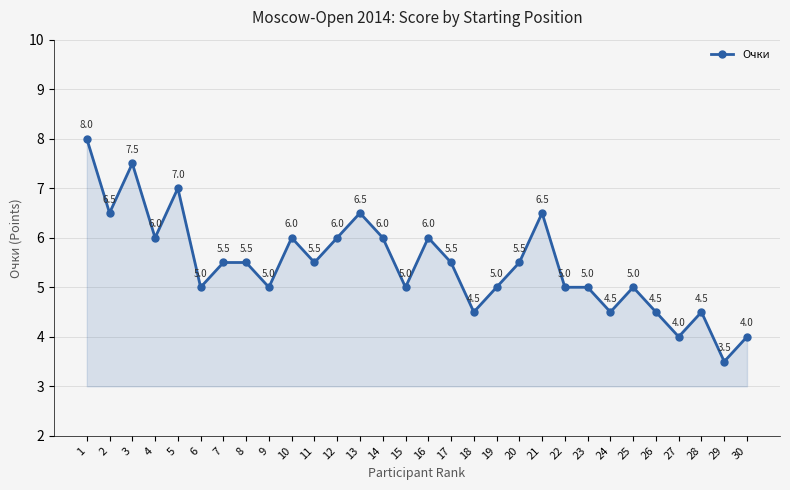

What is the minimum value shown in the chart?

3.5